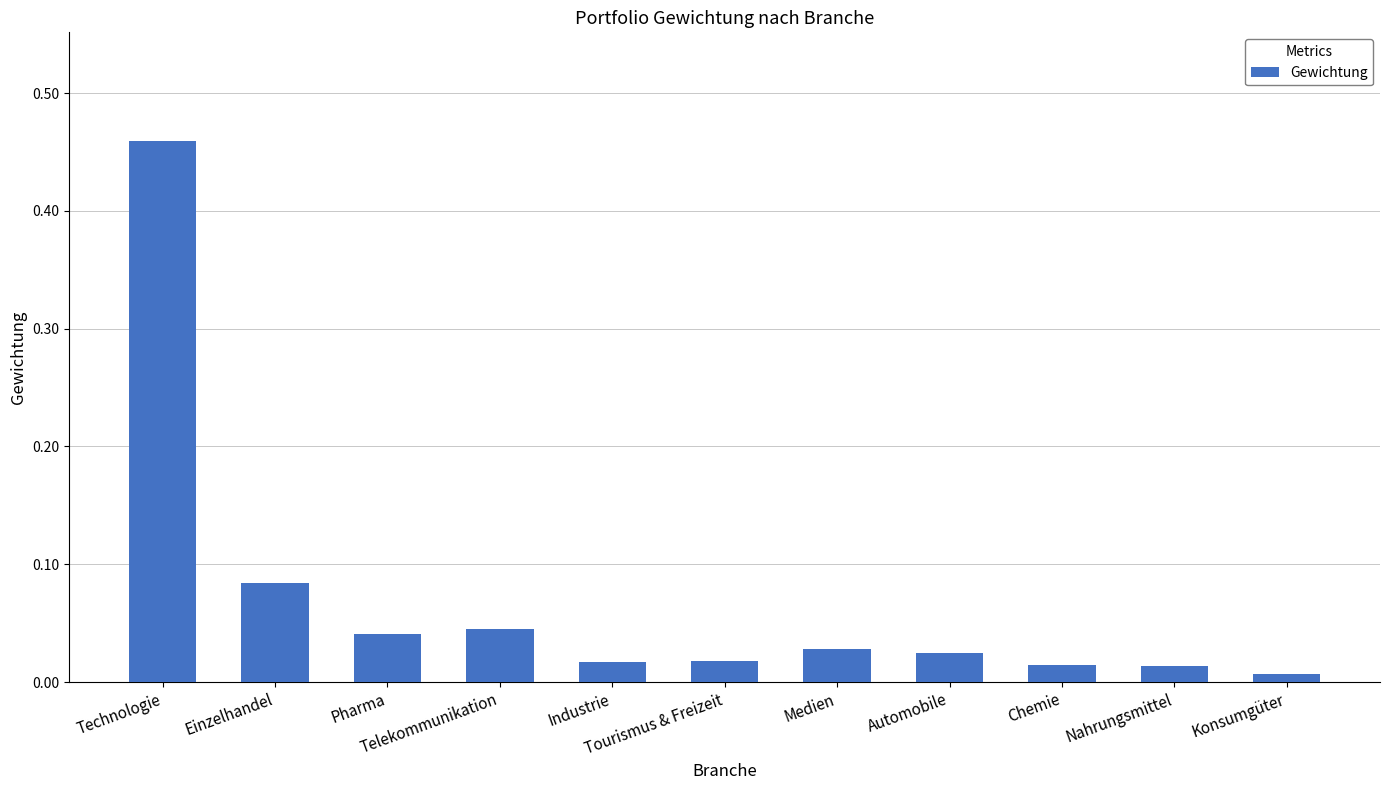

What is the label of the 6th bar from the left?

Tourismus & Freizeit